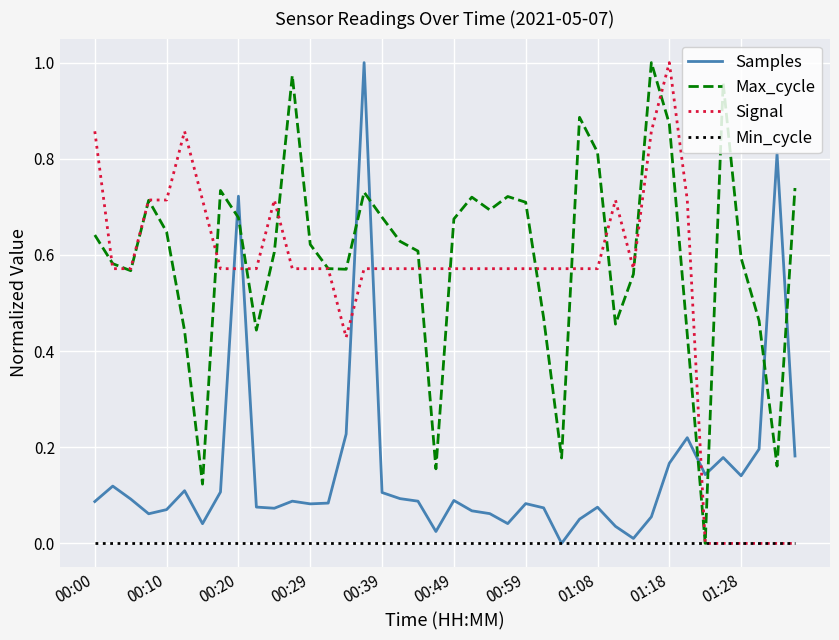

How many times do Signal and Samples cross each other?

5